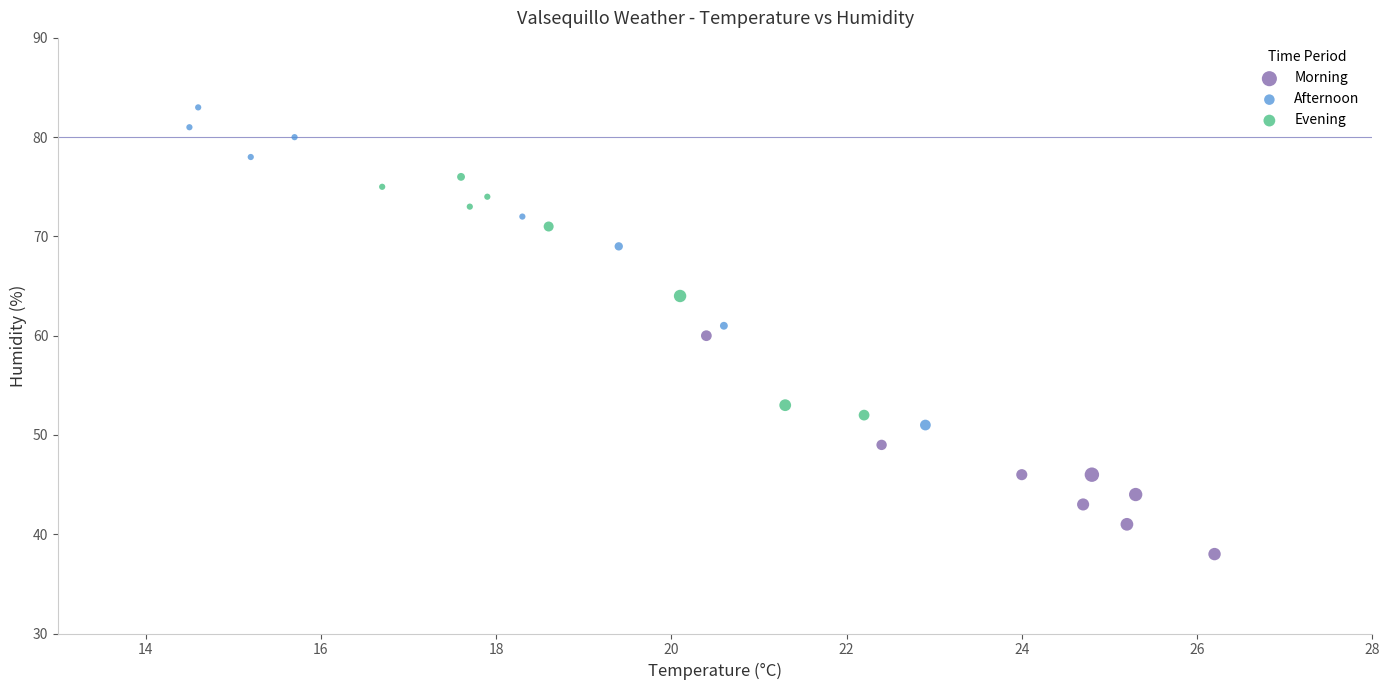

Which series has the widest spread of Y values?

Afternoon